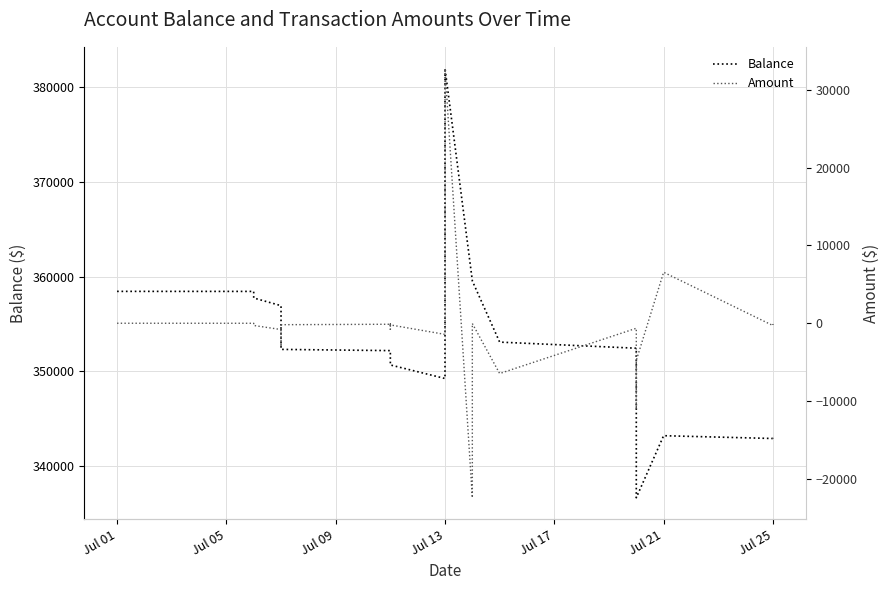

What is the spread (max minus min) of values at Jul 13?

358230.3